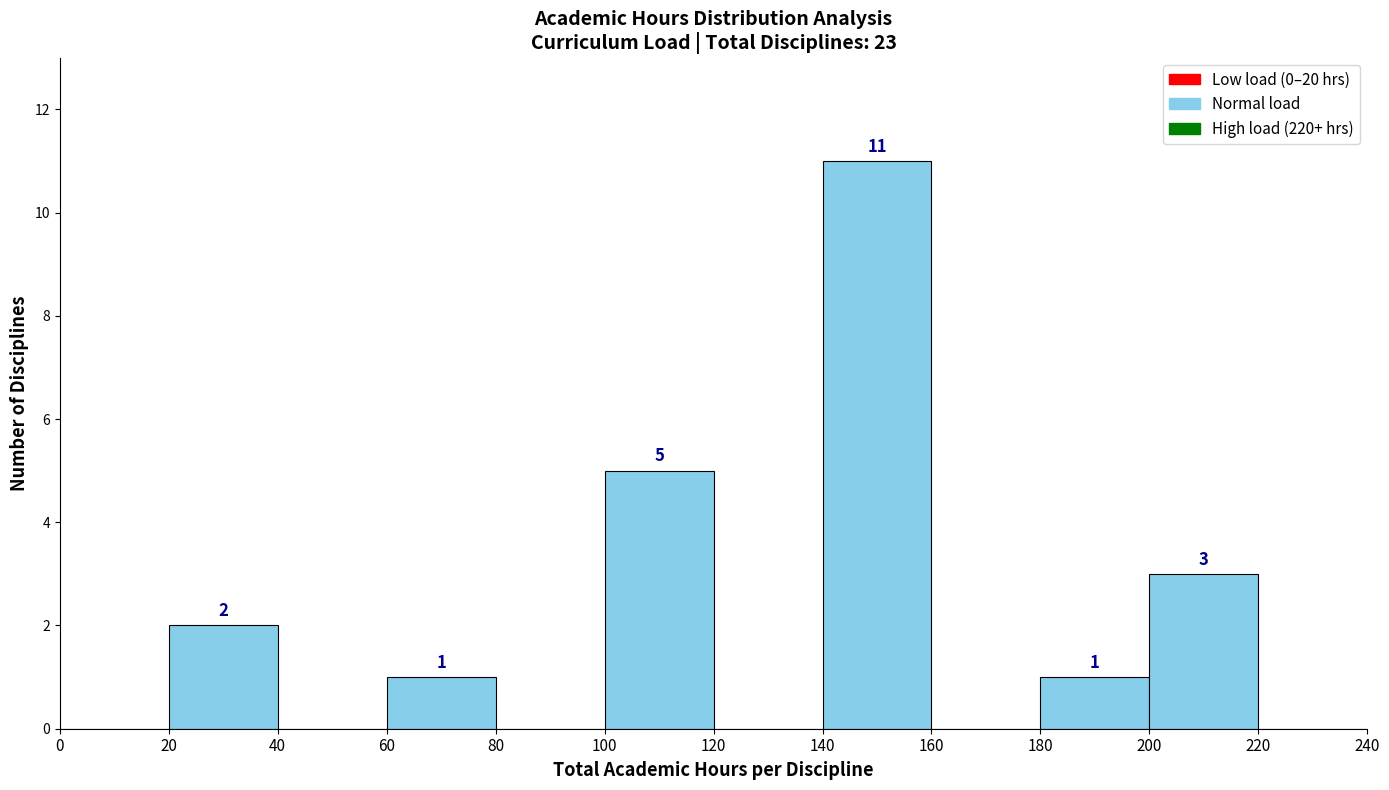

Over which range of the x-axis is the bar tallest?

140 to 160